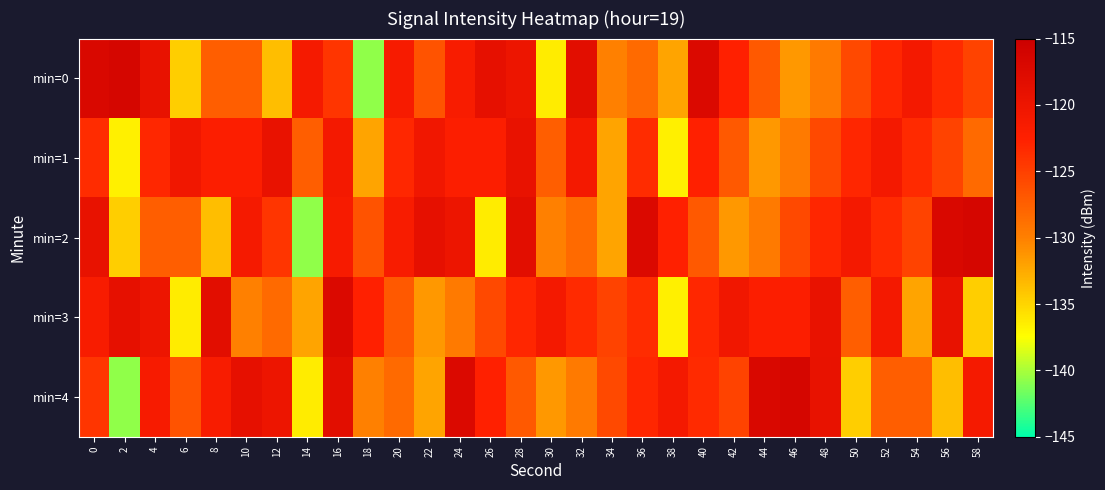

Which category has the lowest value across all series?

18